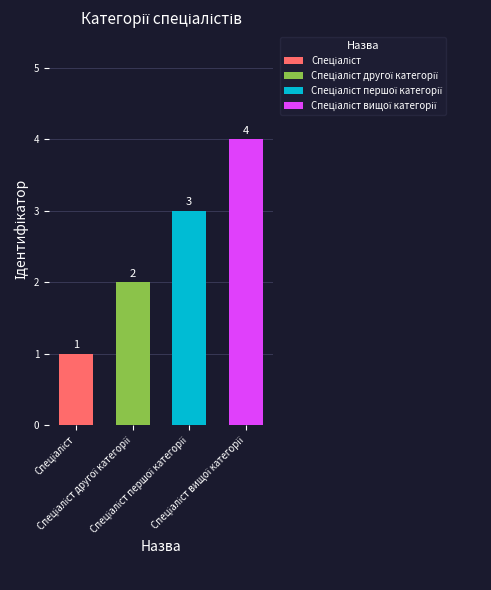

The chart shows a value of 2 at Спеціаліст вищої категорії. True or false?

False